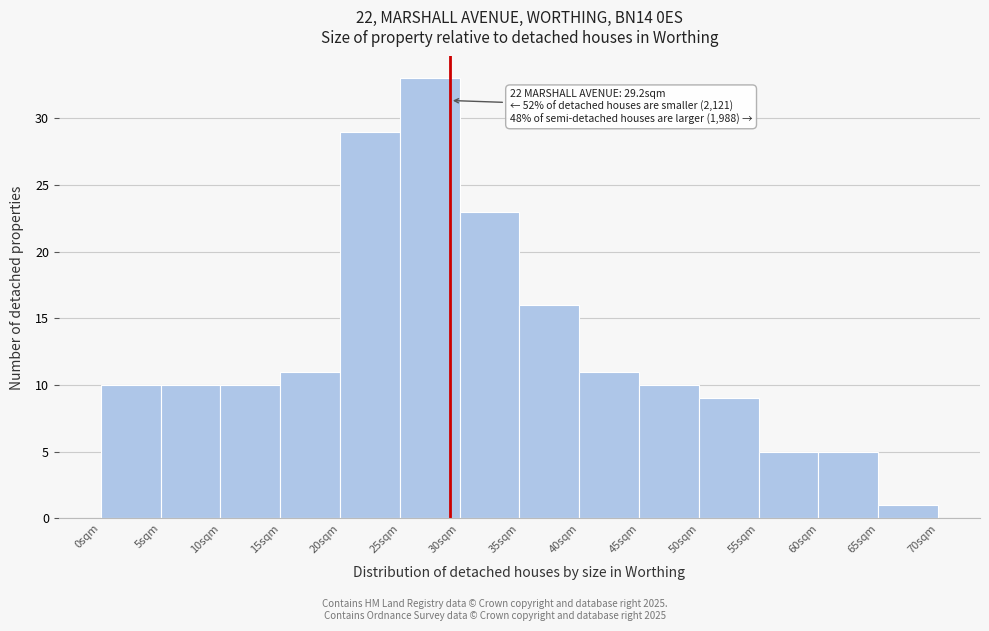

Over which range of the x-axis is the bar tallest?

25 to 30